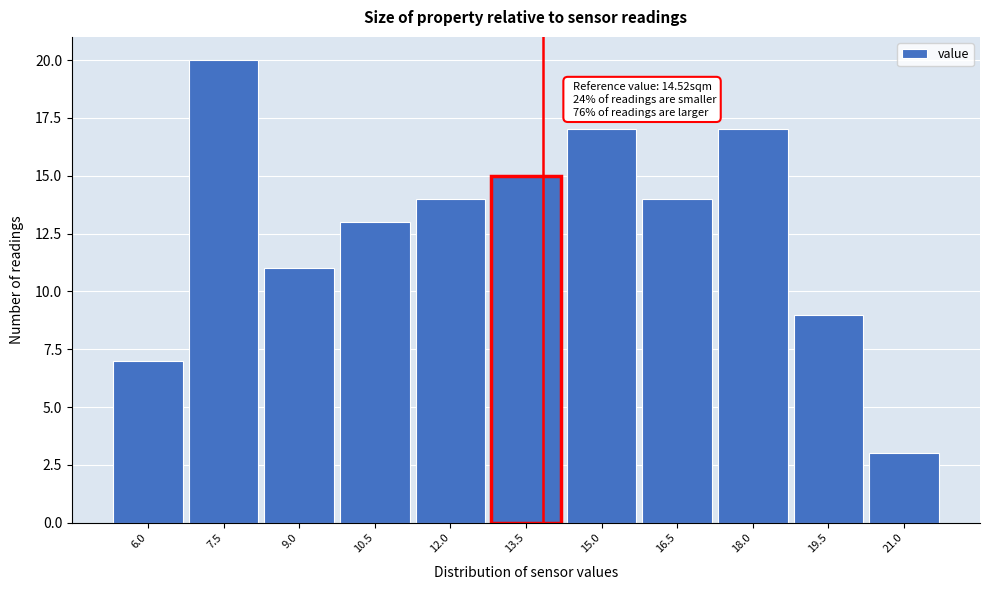

Reading left to right, transcribe all the data shown in this chart.

7	20	11	13	14	15	17	14	17	9	3